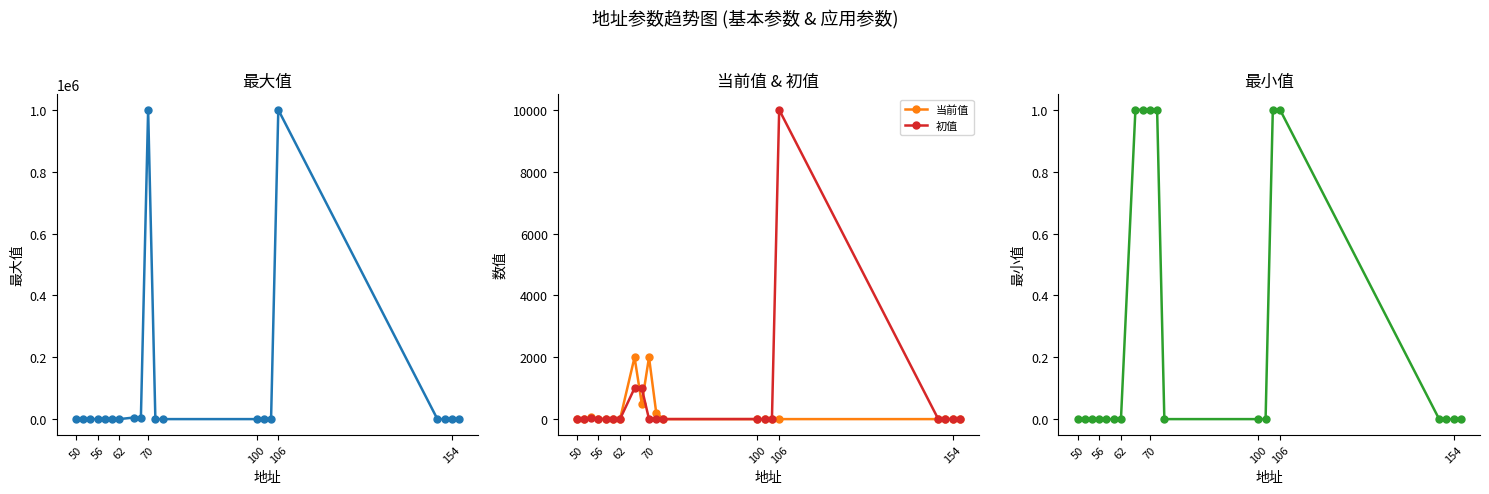

True or false: 初值 has more than 1 interior local peaks.

True